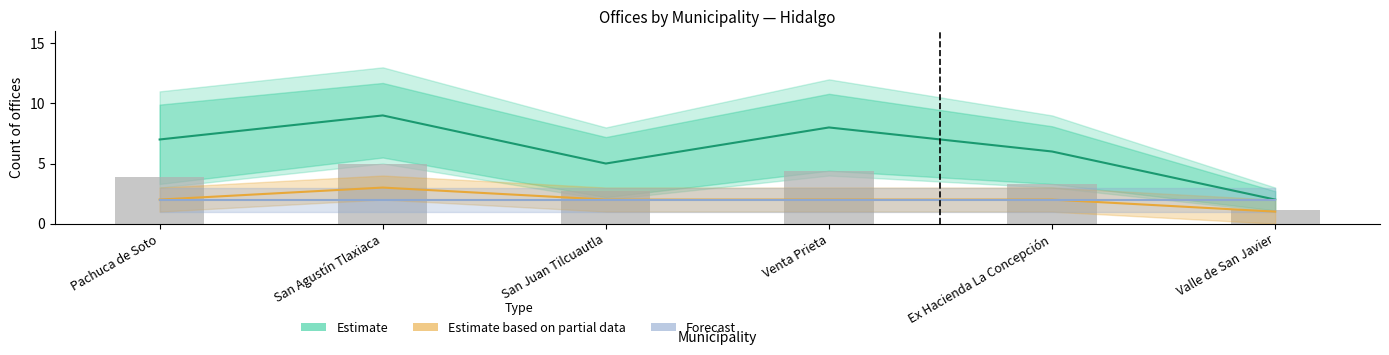

What value does the Estimate series have at San Juan Tilcuautla?

5